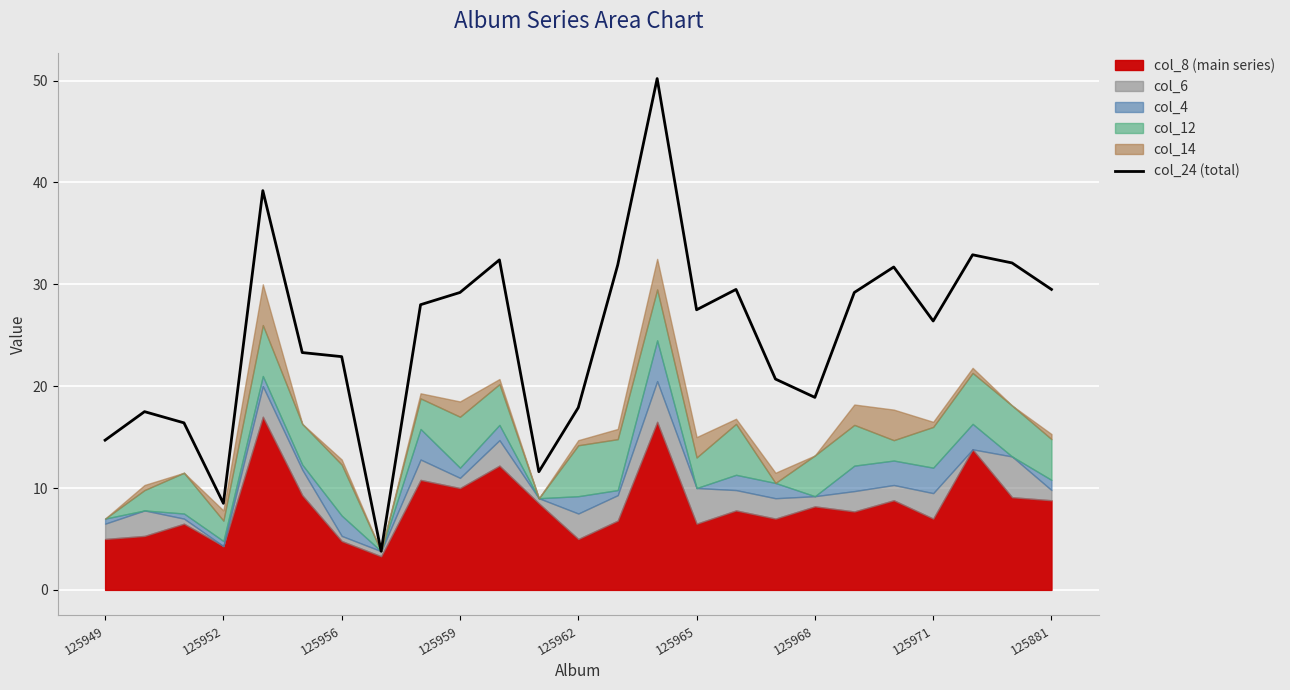

Is it true that col_24 (total) equals 26.4 at 125971?

True